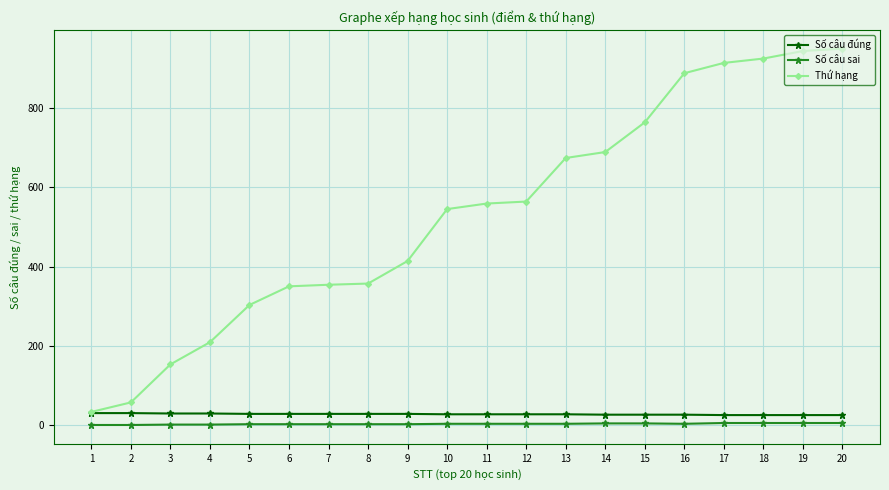

How many lines are shown in the chart?

3